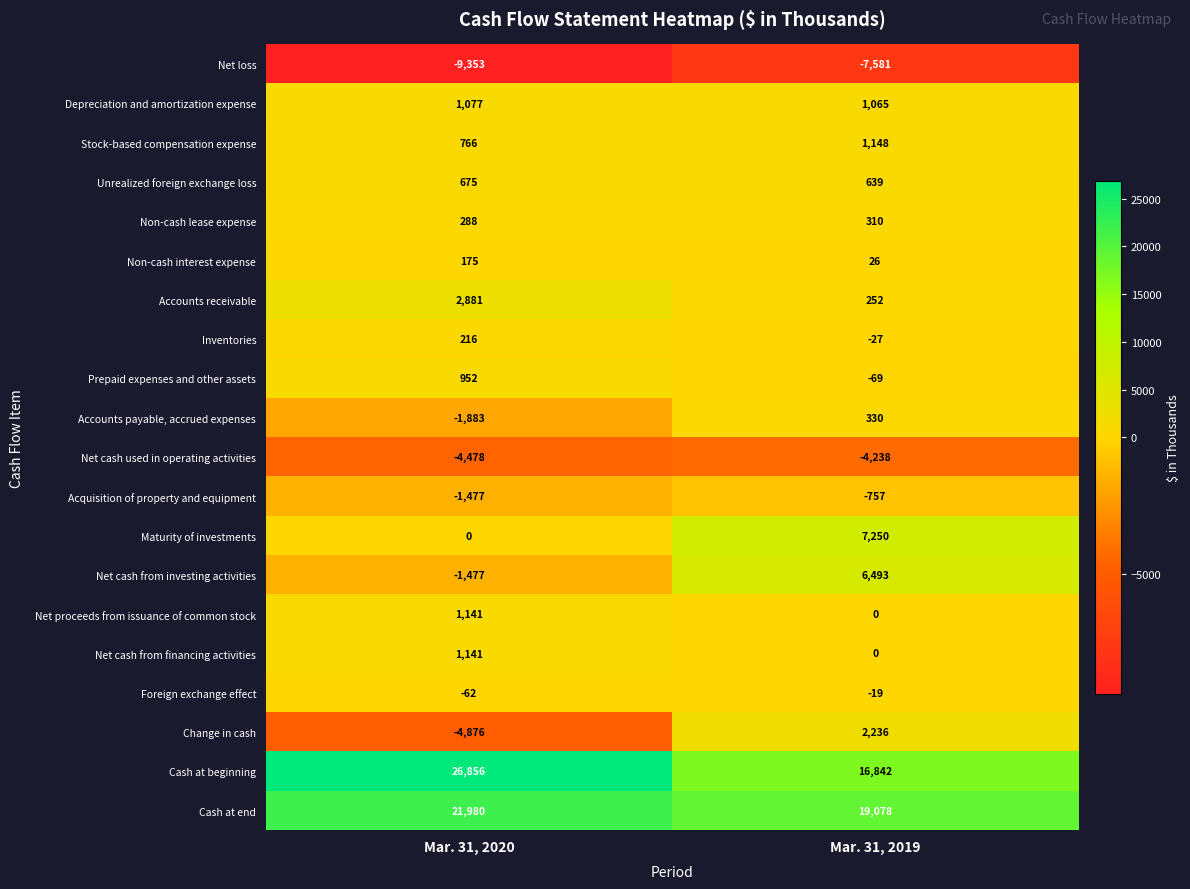

What is the difference between the maximum and minimum values in the Cash at end series?

2902